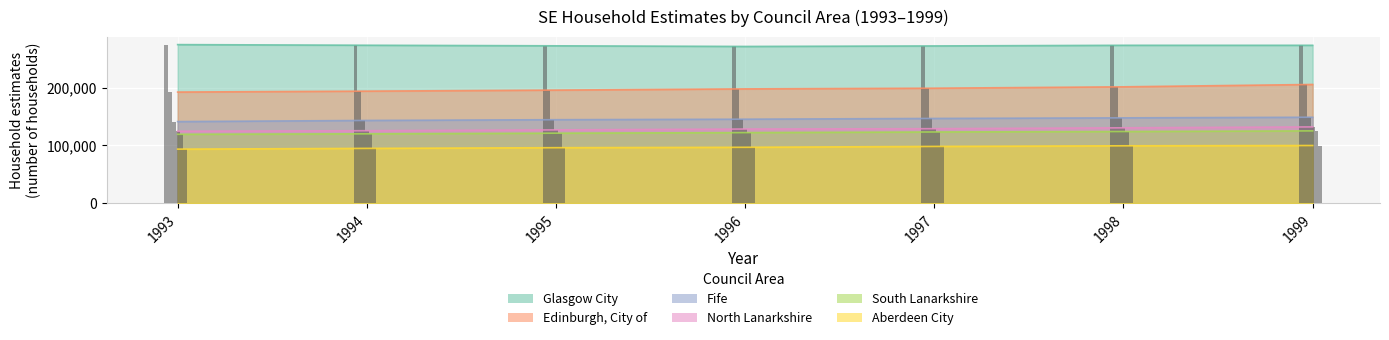

Read the Glasgow City value at 1998, to the nearest 50.

273900